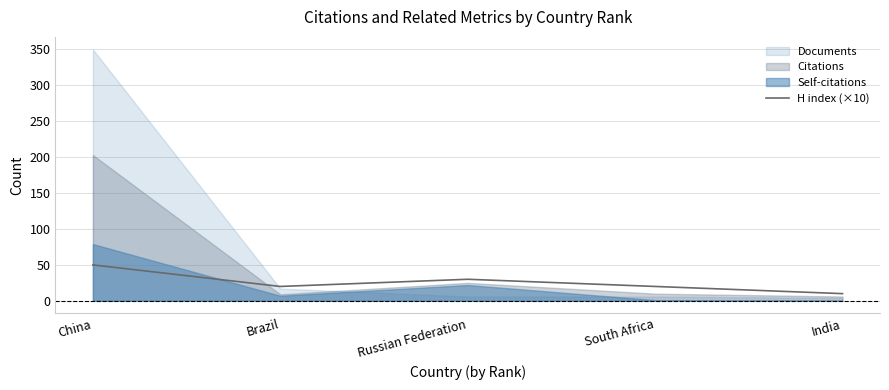

Which category has the lowest value in the H index (×10) series?

India